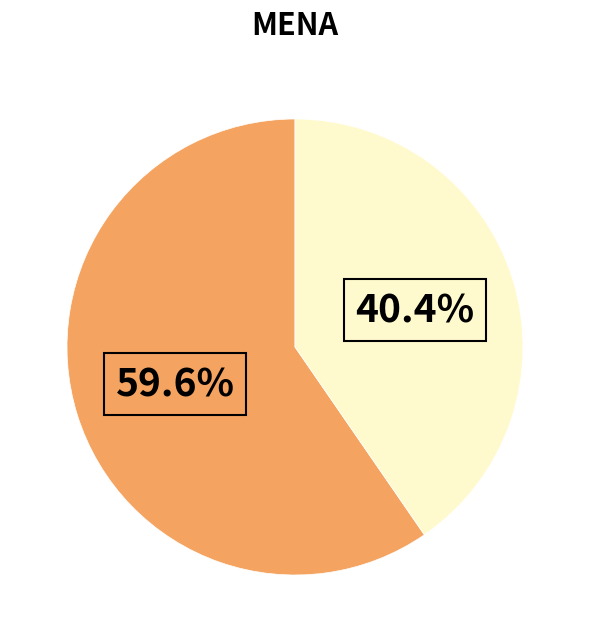

Is there any slice that represents more than half of the pie?

Yes